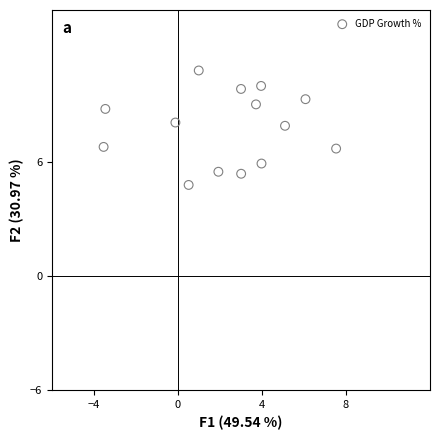

What is the range of X values (max minus min)?

11.1